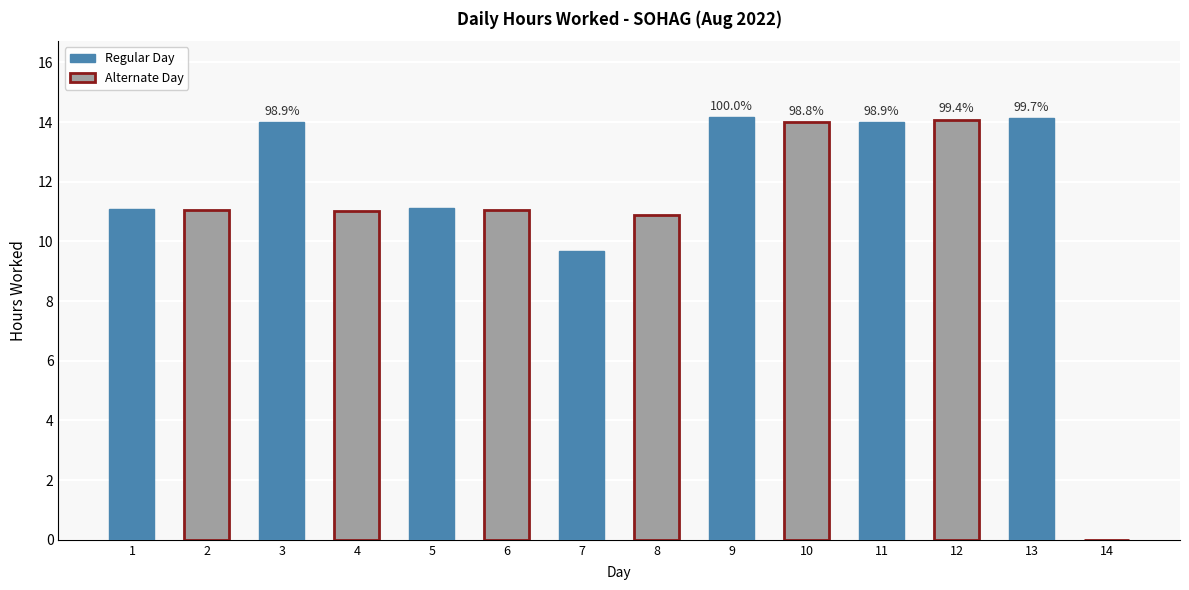

Which label corresponds to the largest value in the chart?

9